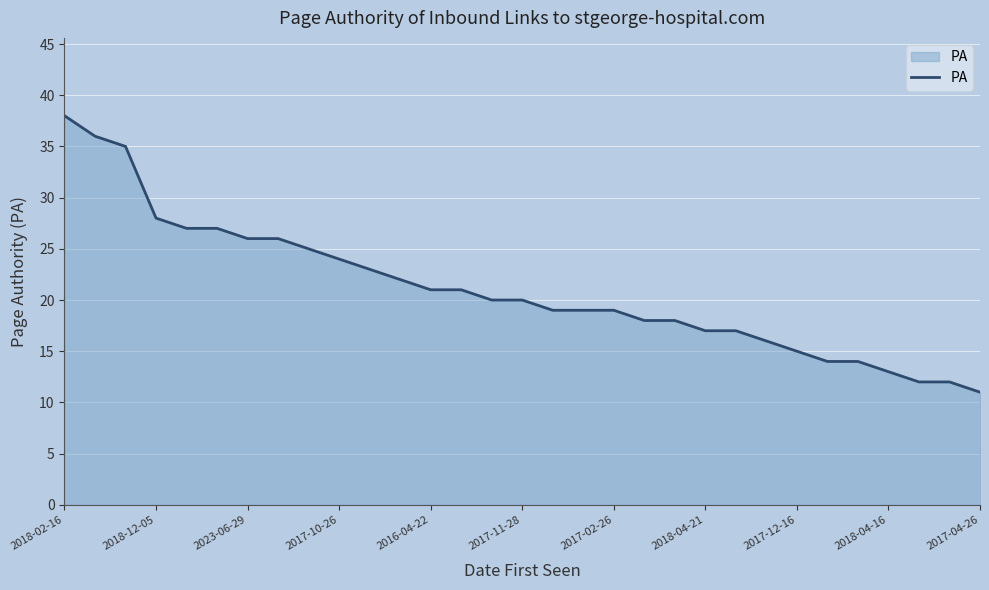

What is the maximum value shown in the chart?

38